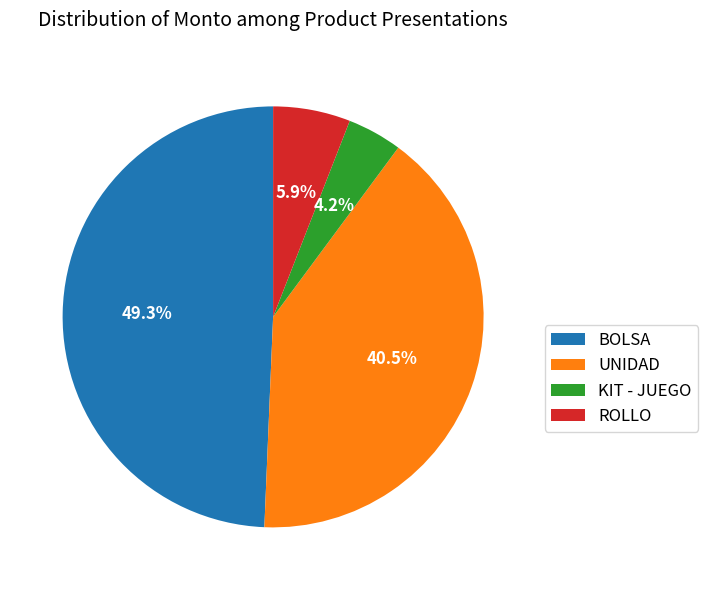

Combined, do KIT - JUEGO and UNIDAD account for over 50%?

No